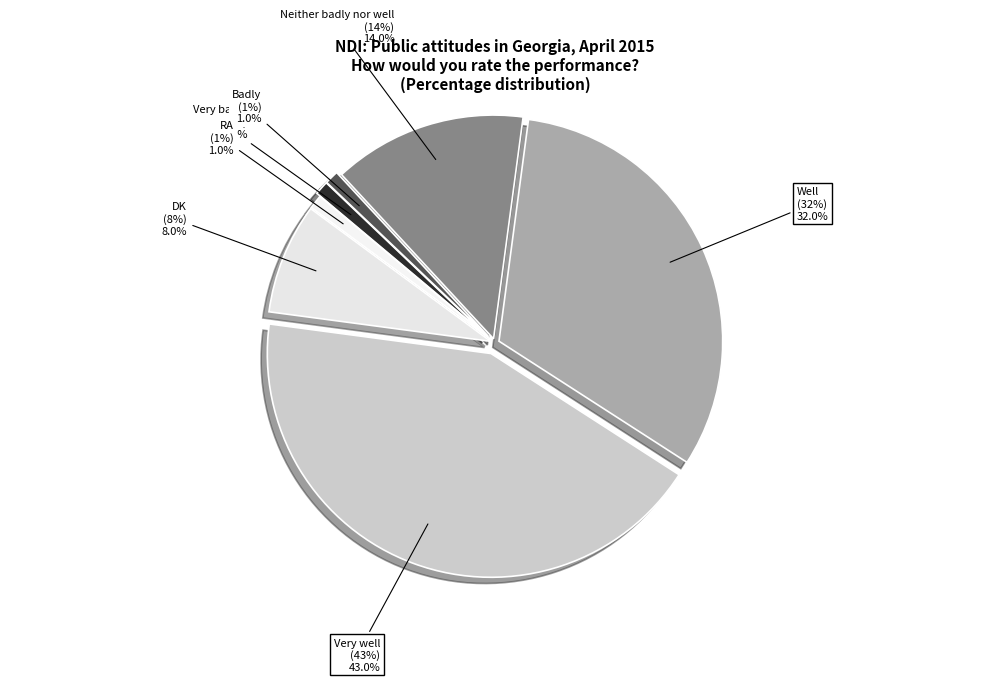

What is the smallest slice in the pie chart?

Very badly